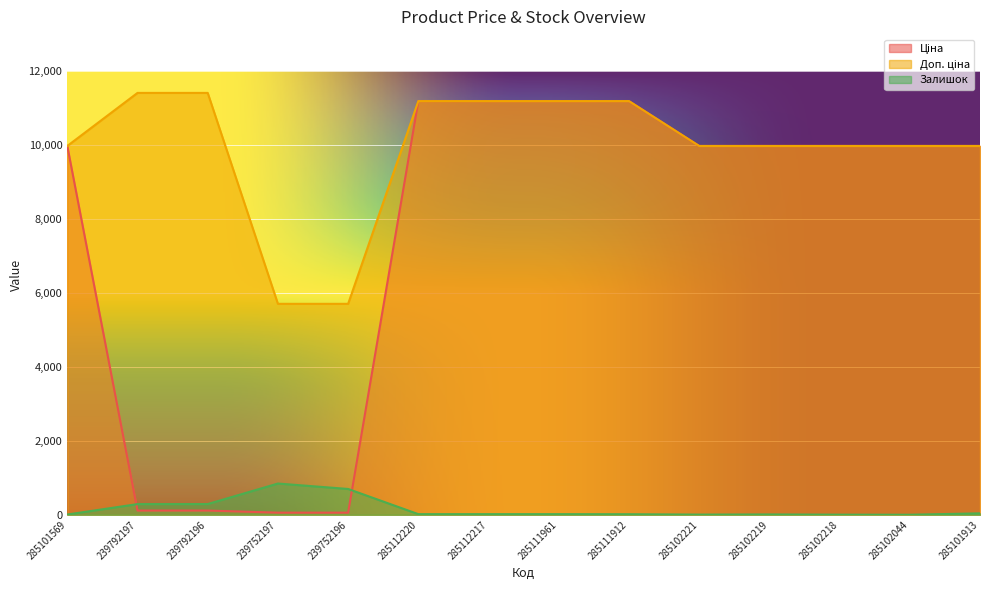

Count the number of categories in the chart.

14